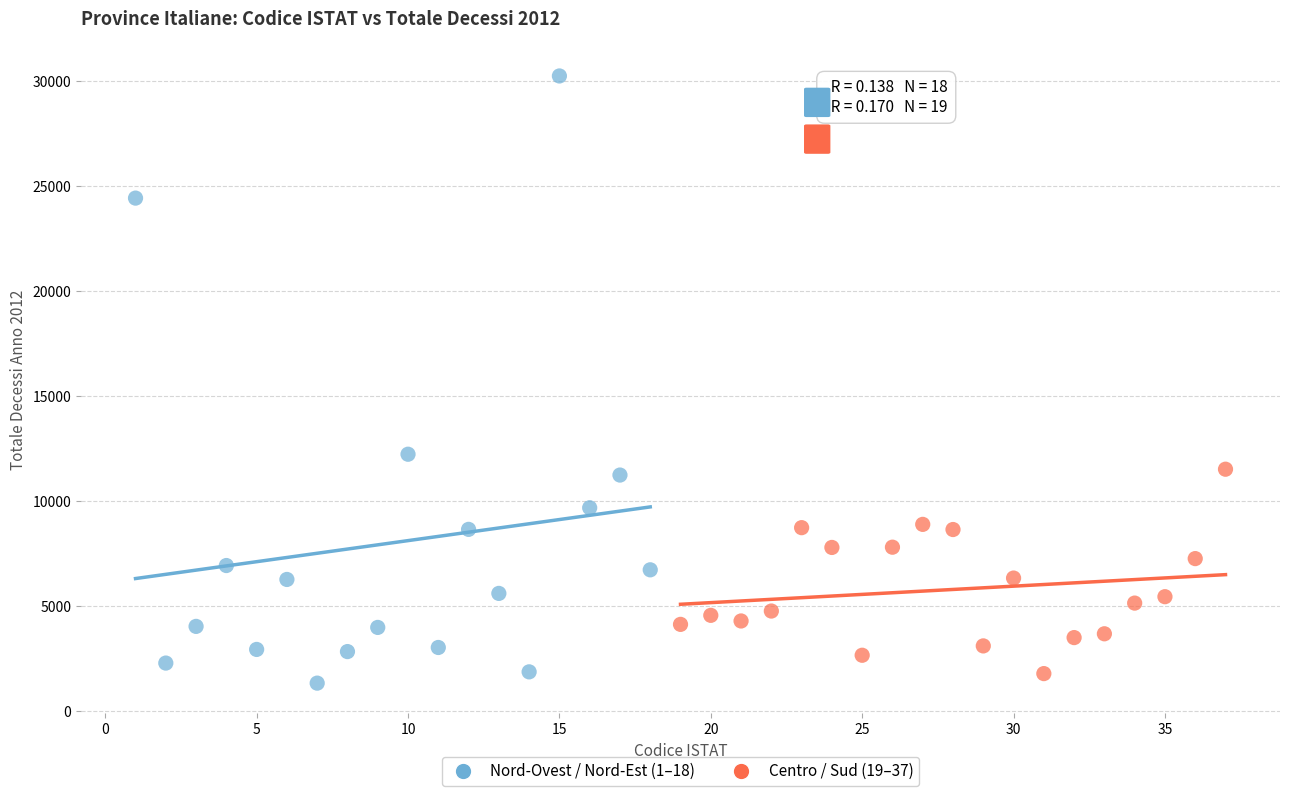

Which series has the largest Y range (max minus min)?

Nord-Ovest / Nord-Est (1–18)